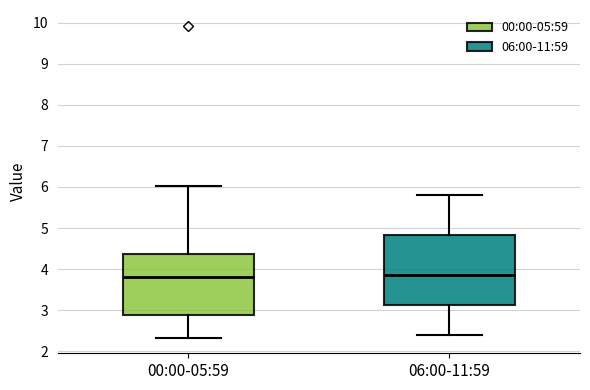

Reading left to right, read every box against the y-axis: the position of its median line, the range the box covers, and the ends of its whiskers. The values are not printed on the chart, so give them approximately, as read against the axis.

00:00-05:59: median 3.8, box 2.9 to 4.4, whiskers 2.3 to 6.0
06:00-11:59: median 3.9, box 3.1 to 4.8, whiskers 2.4 to 5.8